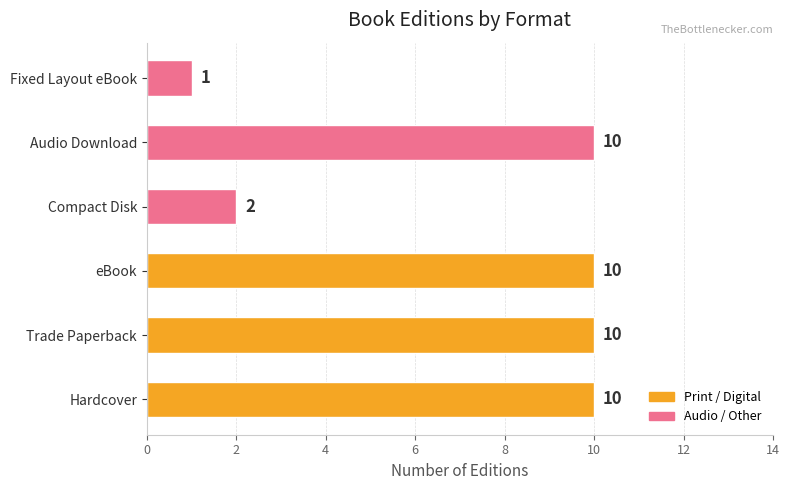

Reading top to bottom, transcribe all the data shown in this chart.

Fixed Layout eBook=1	Audio Download=10	Compact Disk=2	eBook=10	Trade Paperback=10	Hardcover=10